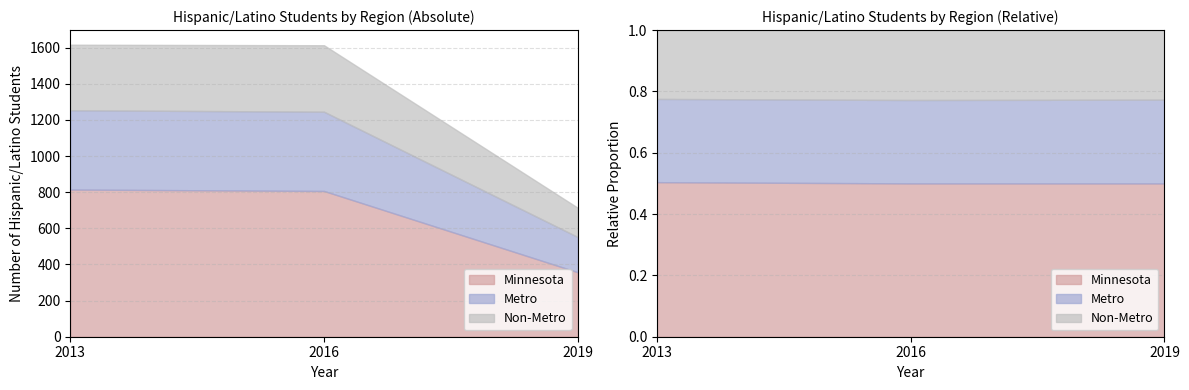

At which label does Minnesota reach its peak?

2013